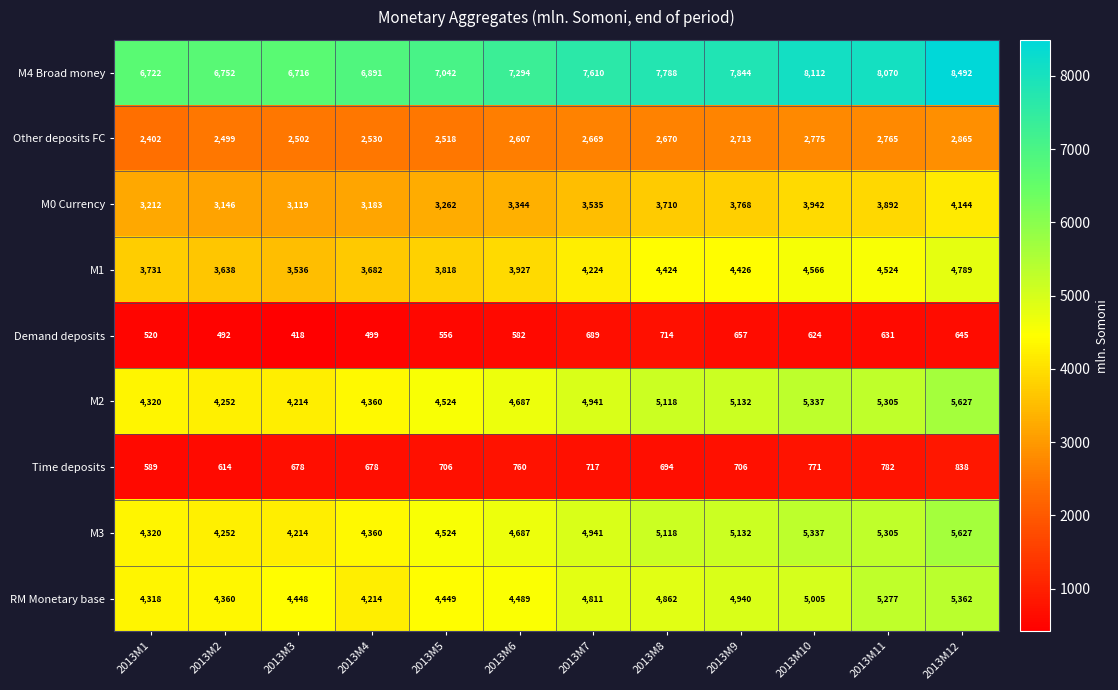

At which category does the chart reach its peak across all series?

2013M12